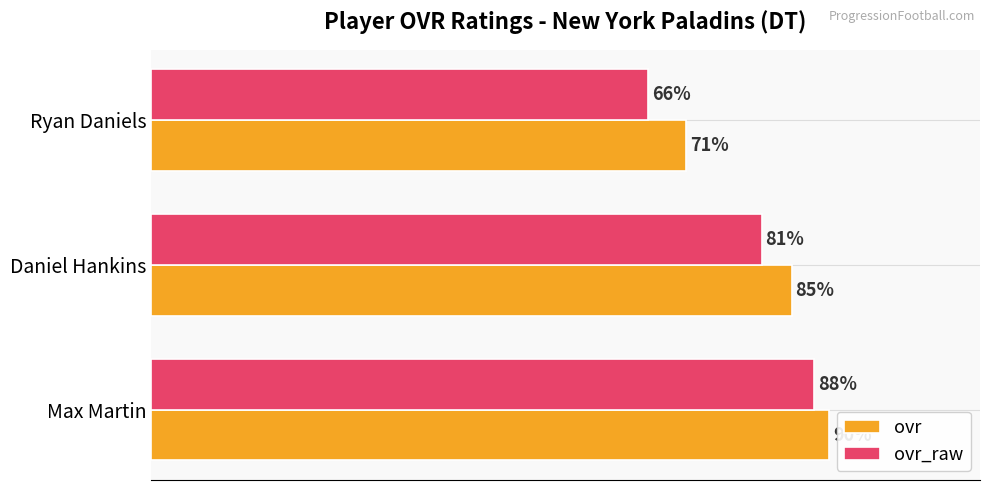

Which series has the largest total across all categories?

ovr